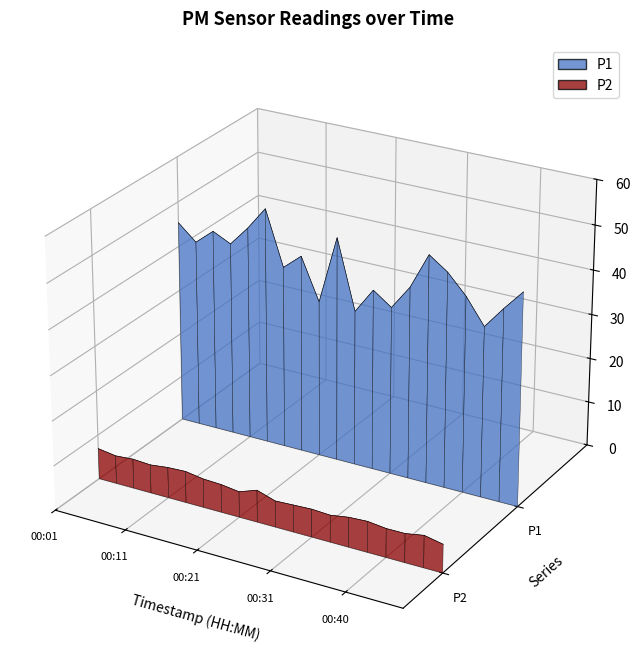

Which series has the largest range (max minus min)?

P1